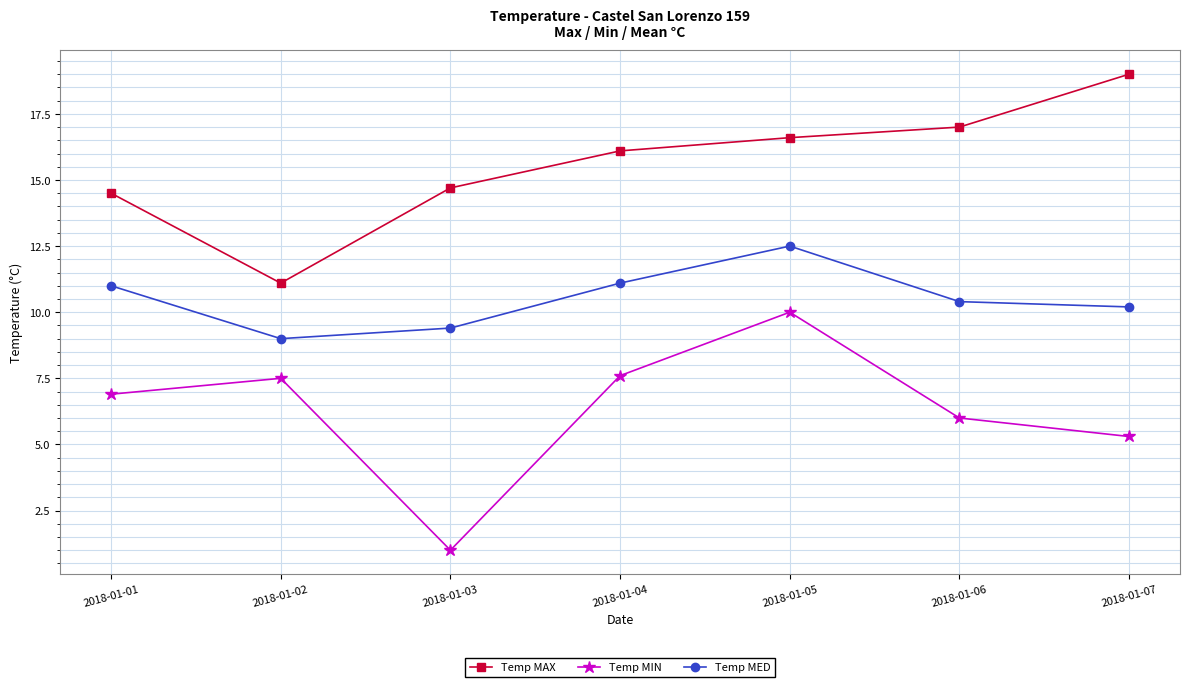

True or false: Temp MIN and Temp MAX cross at least once.

False